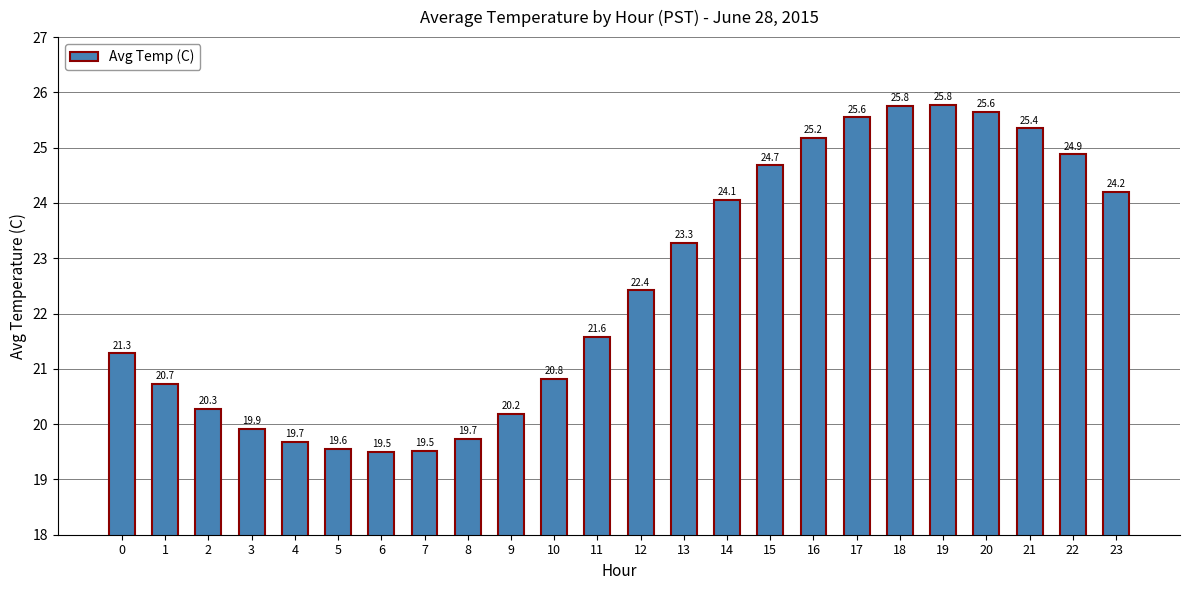

What is the value of the 1st bar from the left?

21.3